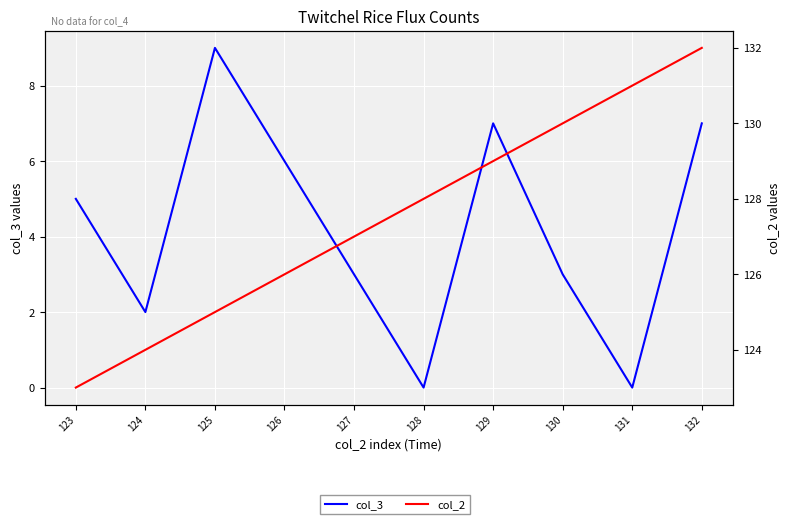

What is the value of the col_2 point at the 1st from the left?

123